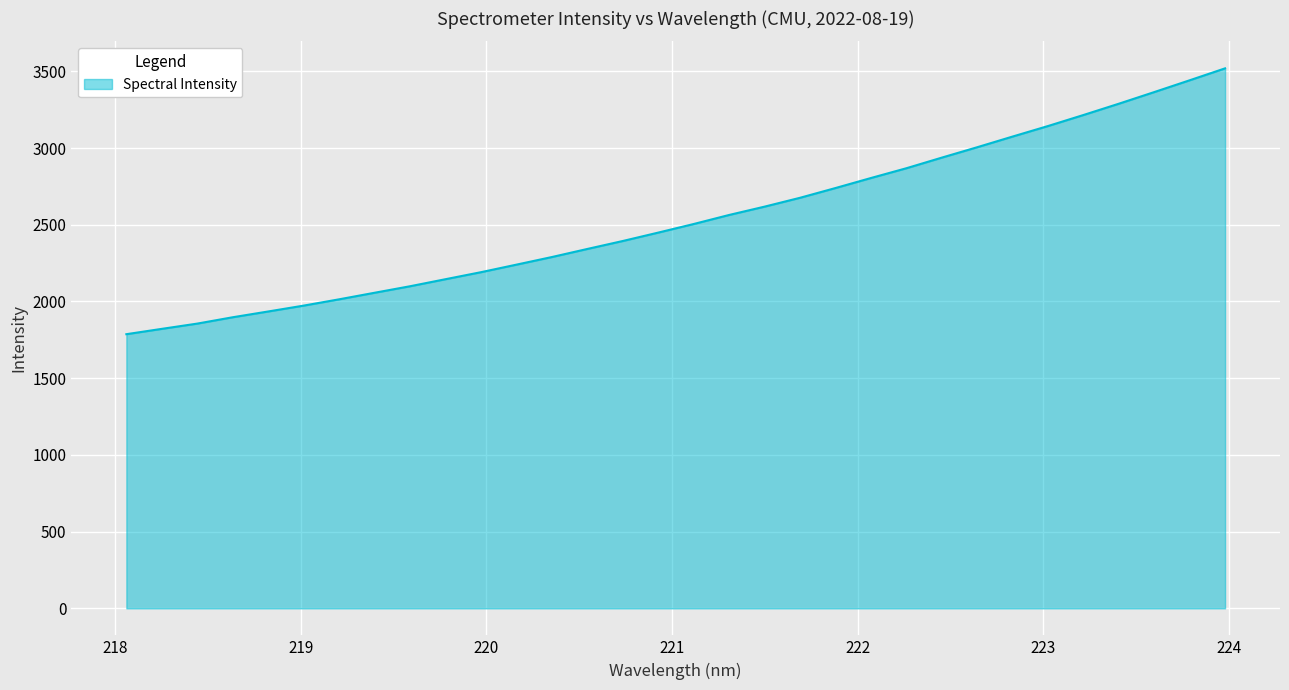

What is the greatest value displayed?

3519.4